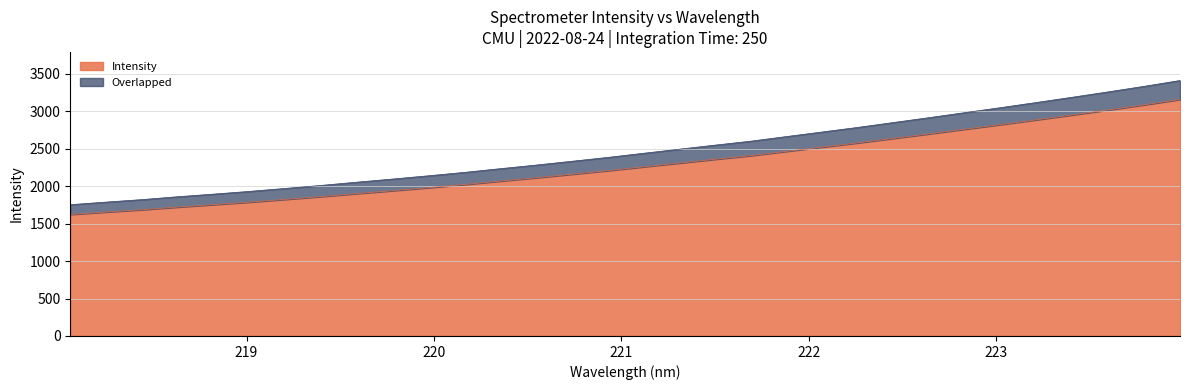

Reading left to right, list all the values displayed in this chart.

218.0596=1622.5	218.2508=1654.5	218.442=1685.3	218.6332=1720.8	218.8244=1753.2	219.0156=1786.8	219.2067=1823.3	219.3979=1860.7	219.589=1900.8	219.7801=1939.5	219.9712=1979.7	220.1623=2021.6	220.3533=2067.3	220.5444=2111.8	220.7354=2158.9	220.9264=2206.4	221.1174=2257.7	221.3083=2308.0	221.4993=2358.5	221.6902=2407.4	221.8812=2464.6	222.0721=2521.2	222.263=2578.1	222.4538=2638.6	222.6447=2699.1	222.8355=2761.2	223.0264=2822.7	223.2172=2886.4	223.408=2951.2	223.5987=3017.2	223.7895=3085.3	223.9802=3157.1